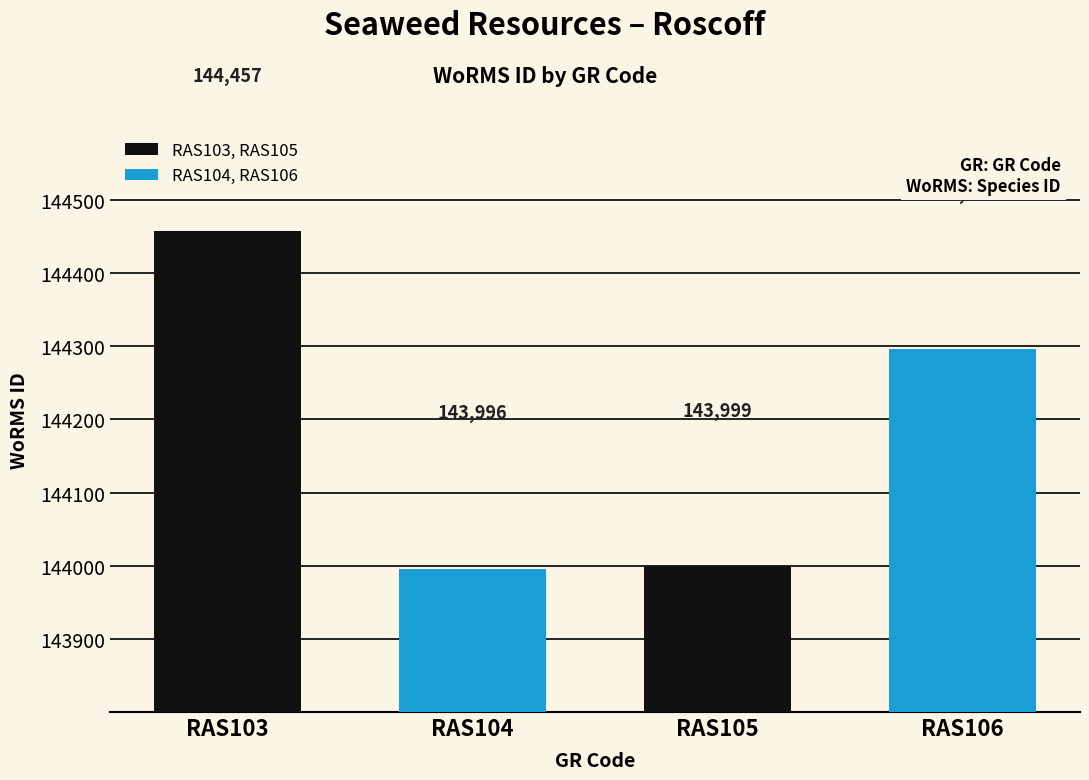

What is the sum of the values at RAS103 and RAS105?

288456